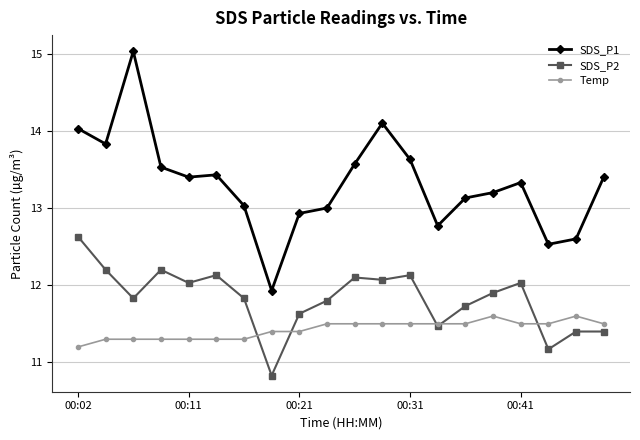

What is the minimum value shown in the chart?

10.8